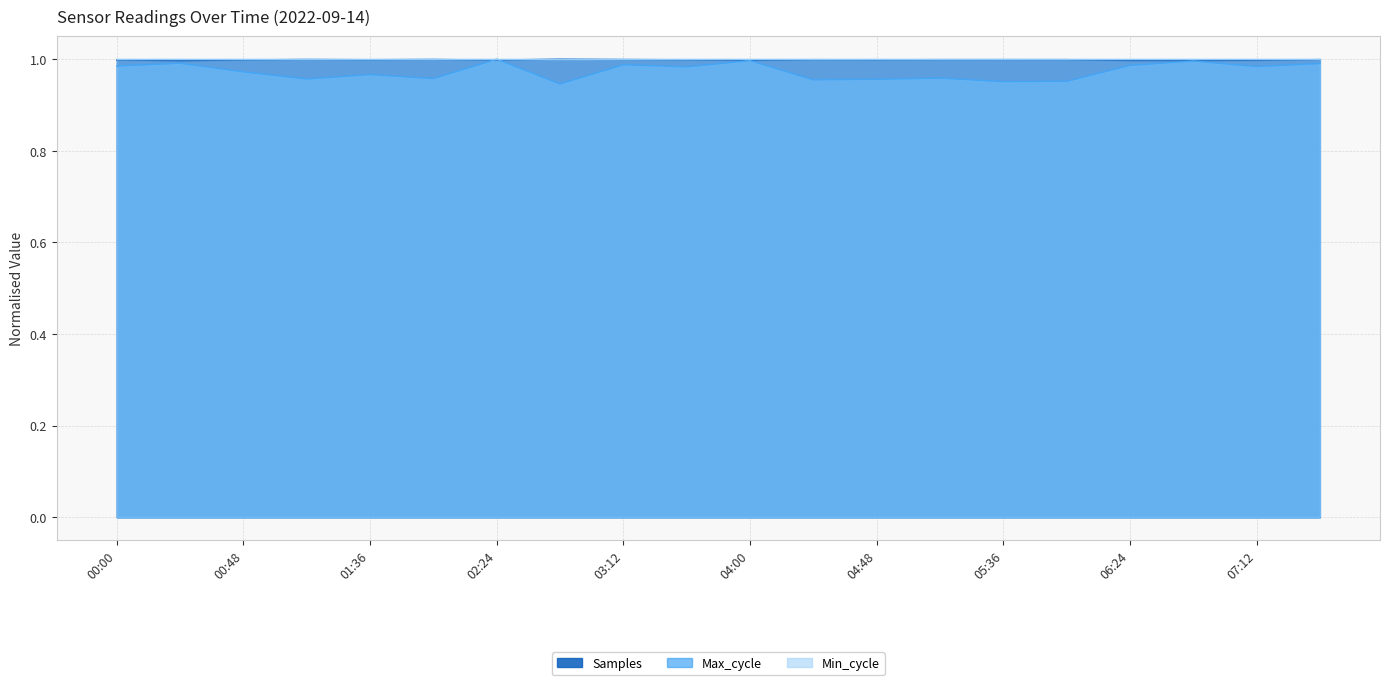

The Max_cycle series shows 1.0 at 07:36. True or false?

True